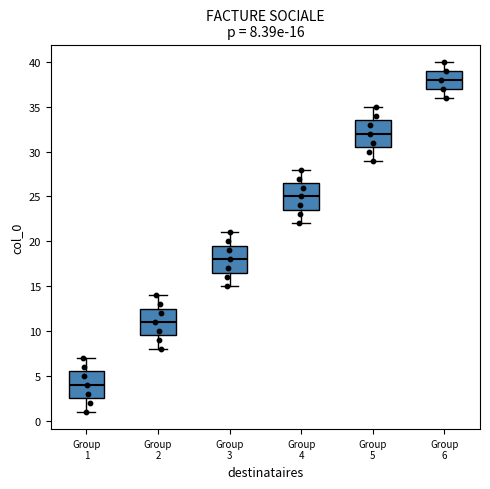

Which box's median line is the lowest?

Group 1